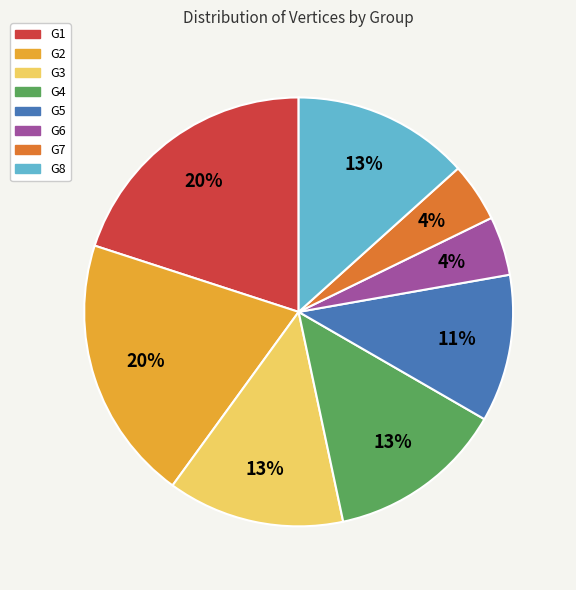

To the nearest percent, what is the average slice percentage?

12%